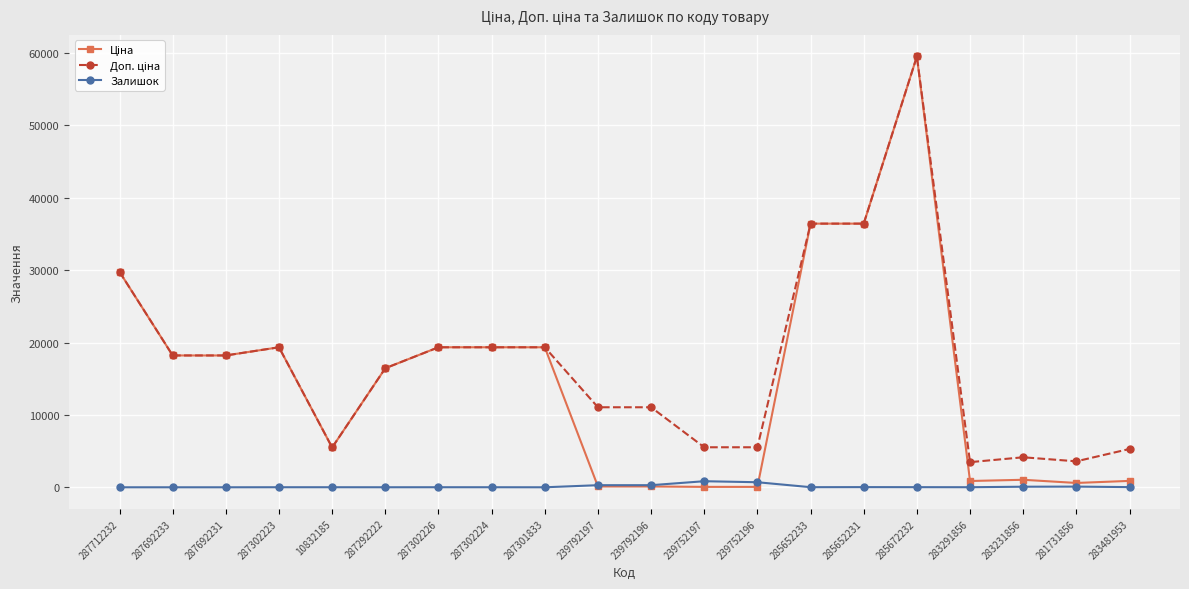

True or false: Залишок has more than 1 points higher than both neighbors.

True